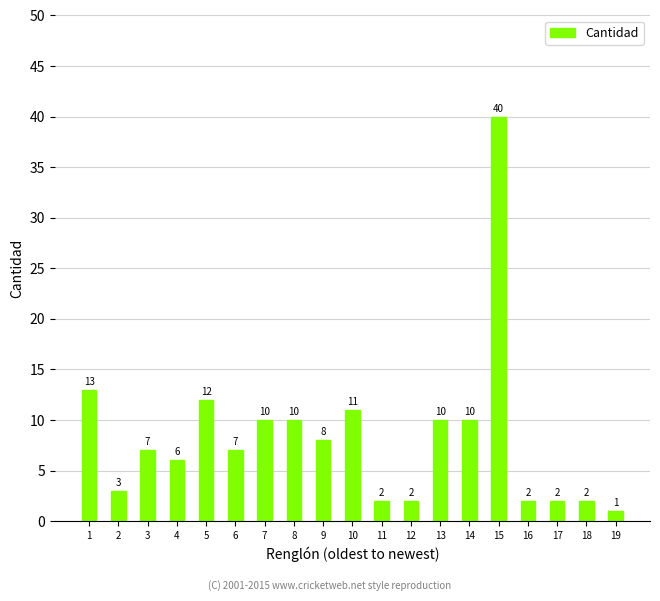

What is the value of the 7th bar from the left?

10